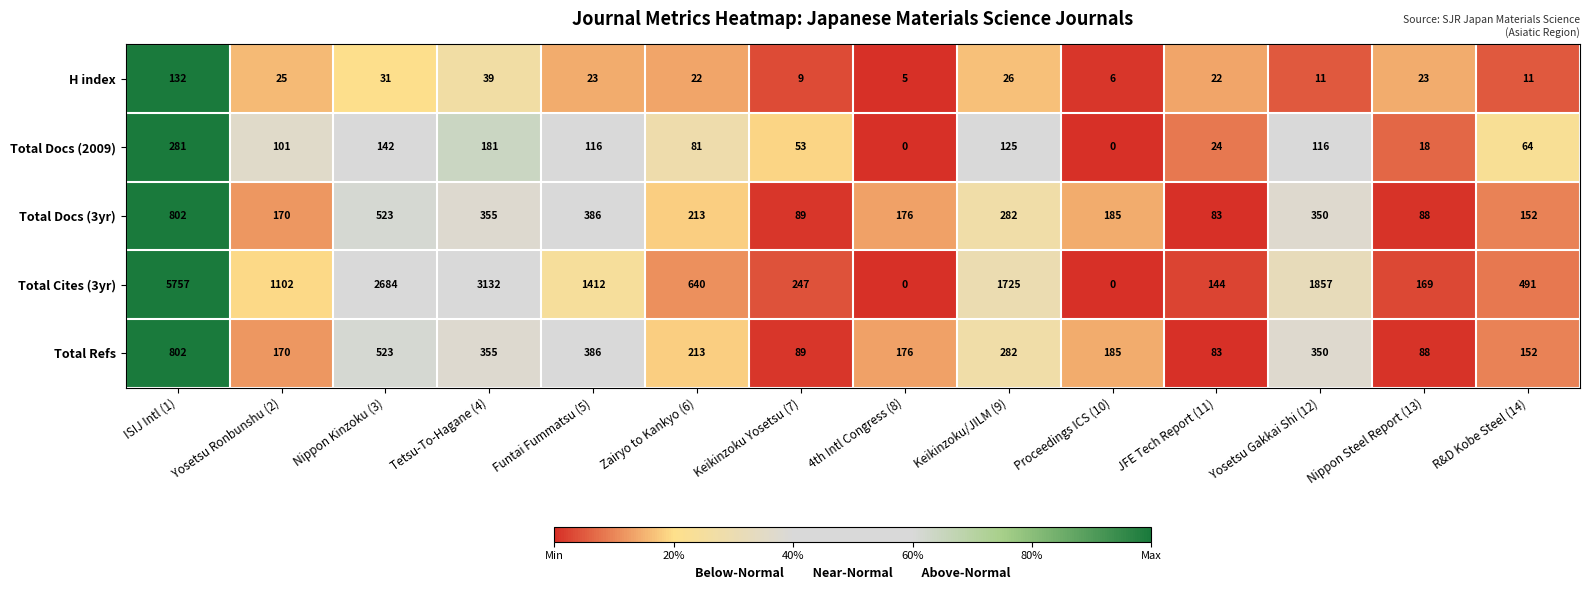

At which category does the chart reach its peak across all series?

ISIJ Intl (1)